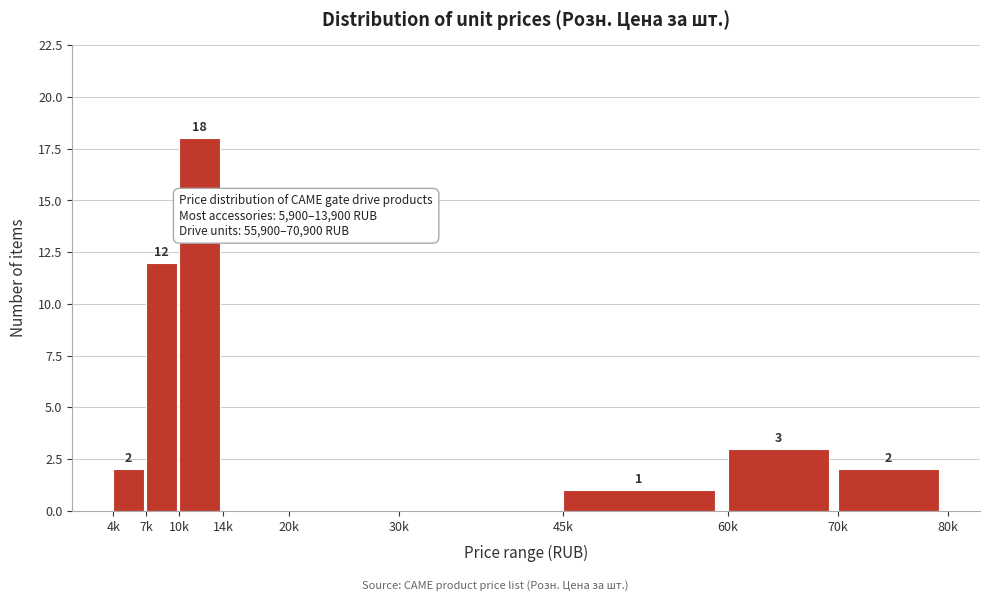

Reading left to right, extract all data points from this chart.

4k=2	7k=12	10k=18	14k=0	20k=0	30k=0	45k=1	60k=3	70k=2